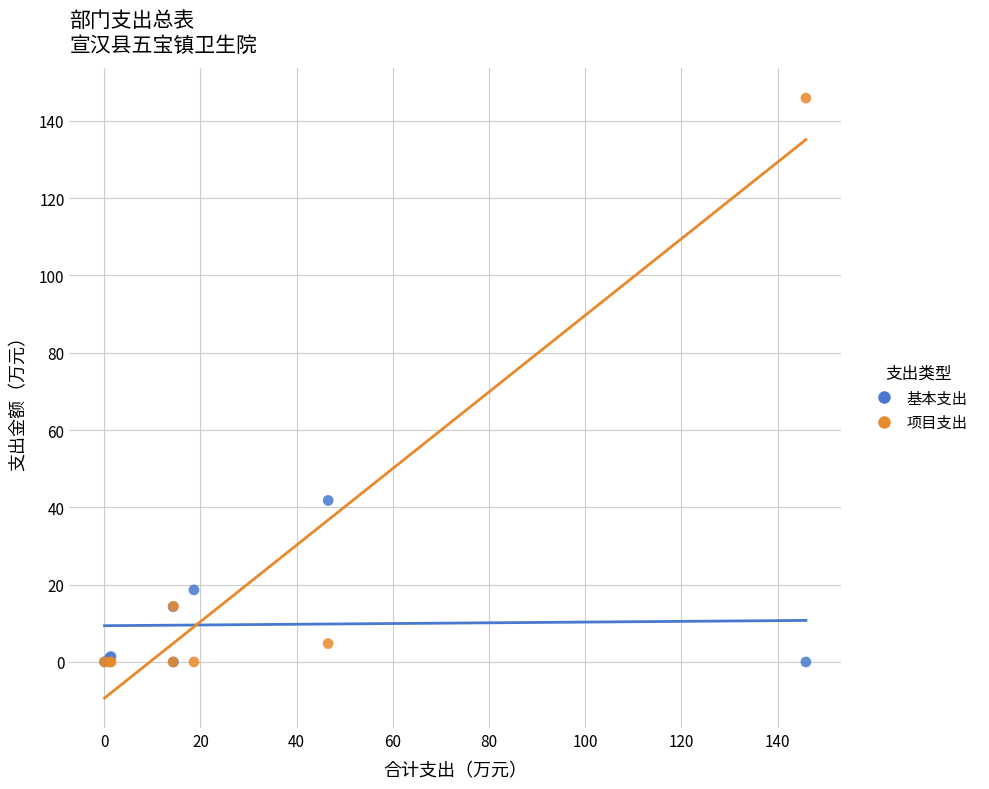

Across all series, what Y value is closest to 72?

41.8